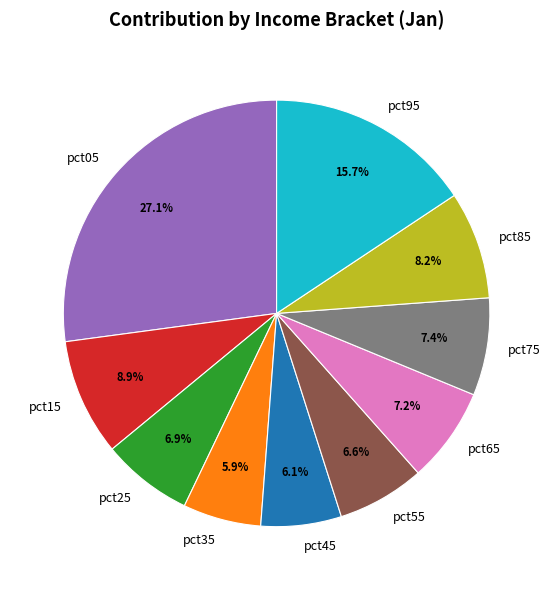

Count the number of slices in the pie.

10